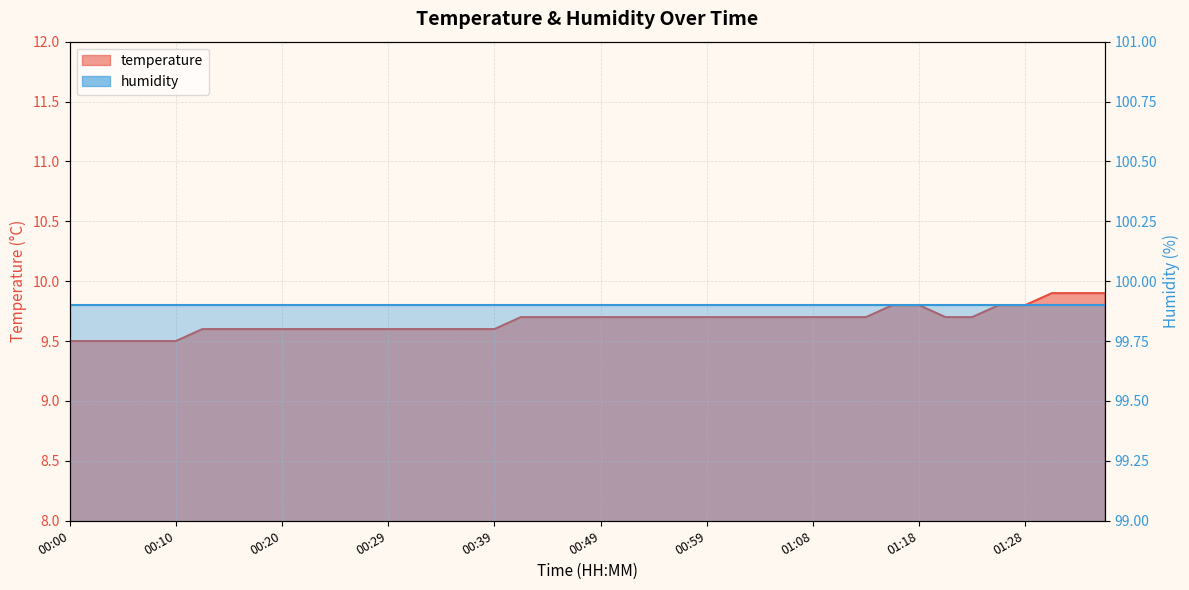

What is the average value?

9.7